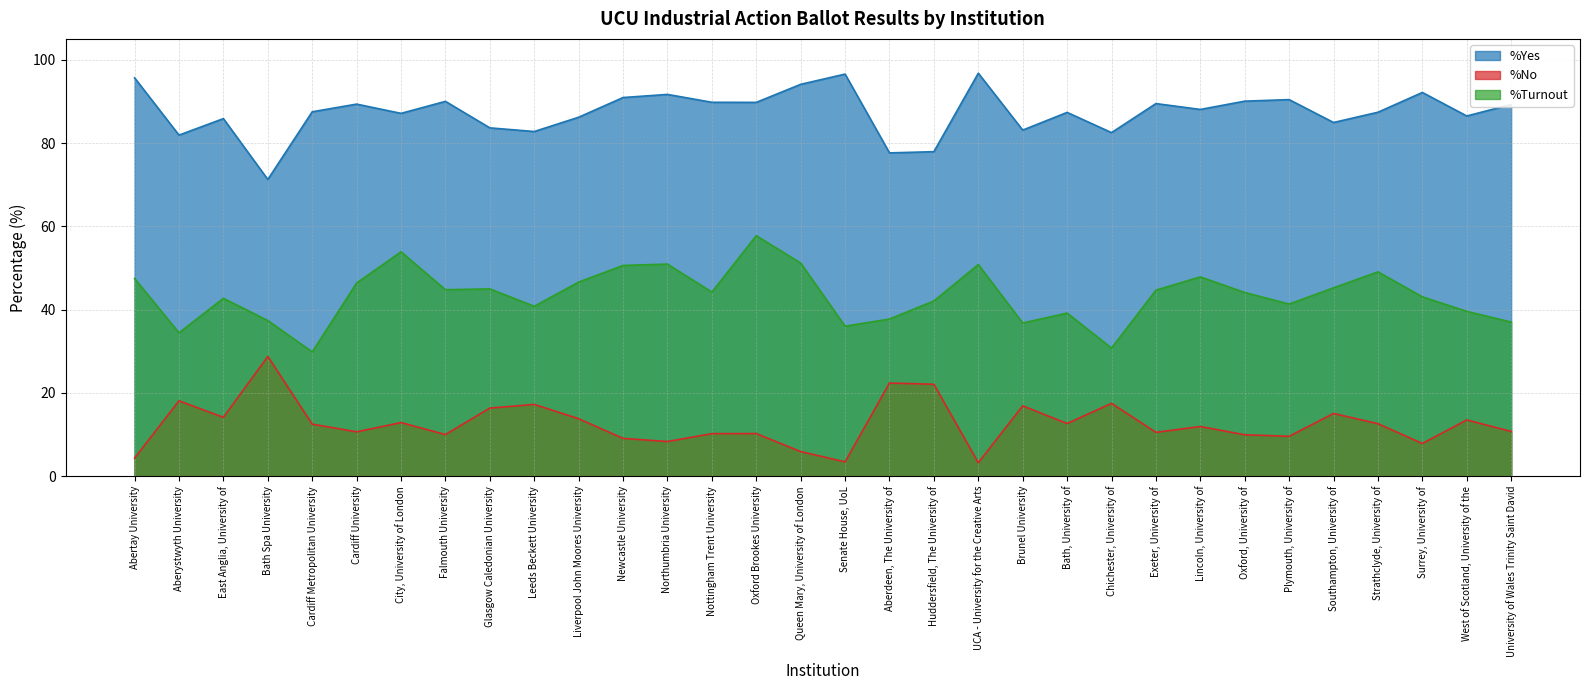

What is the value of the %Turnout point at the 1st from the left?

47.5